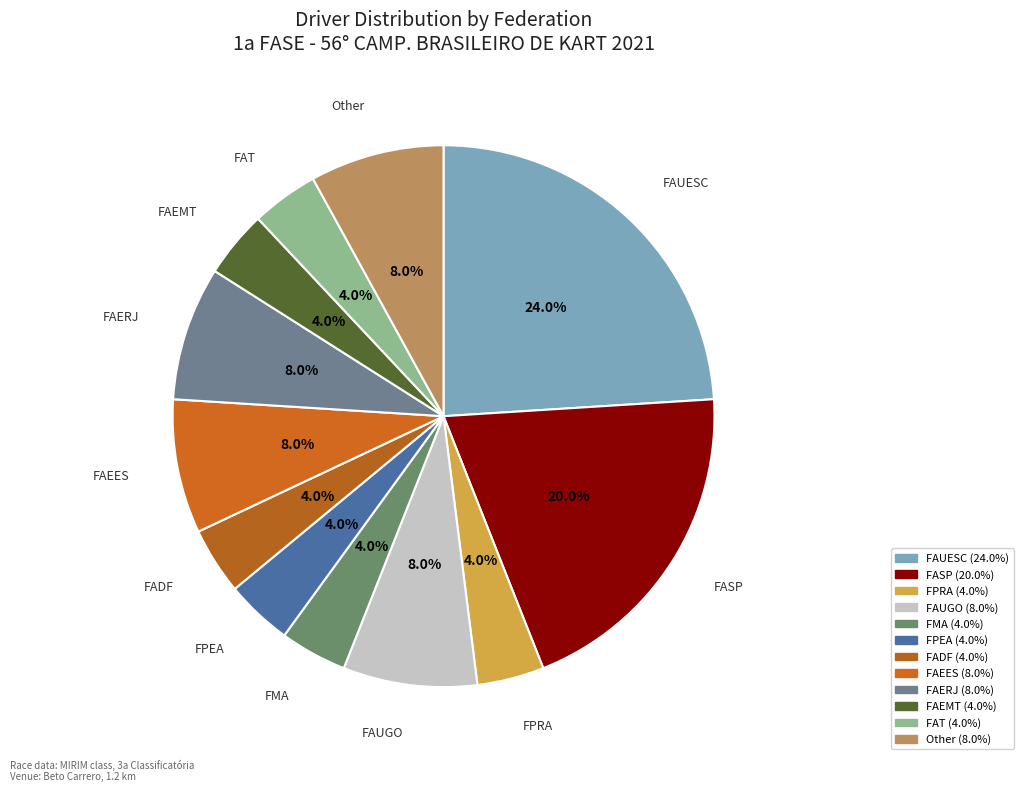

How many segments does this pie chart have?

12